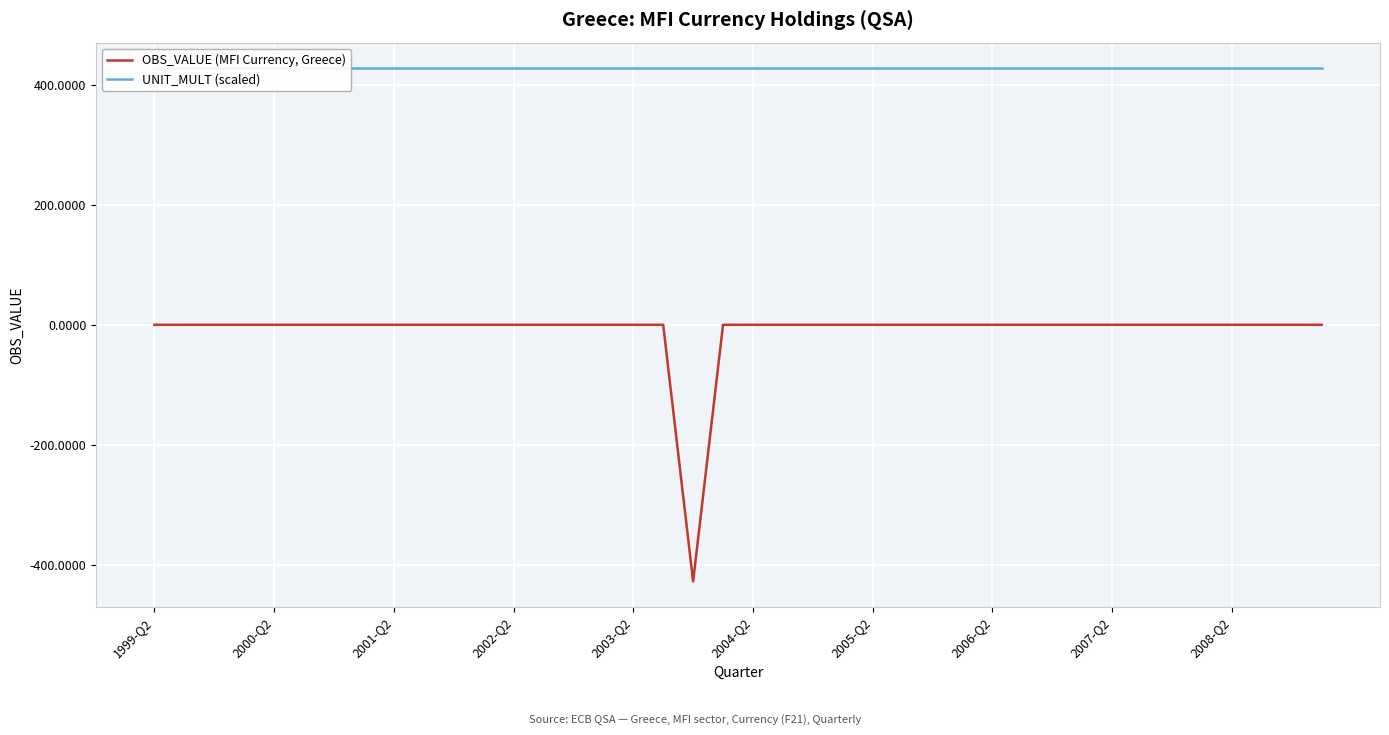

Which series has the largest total across all categories?

UNIT_MULT (scaled)